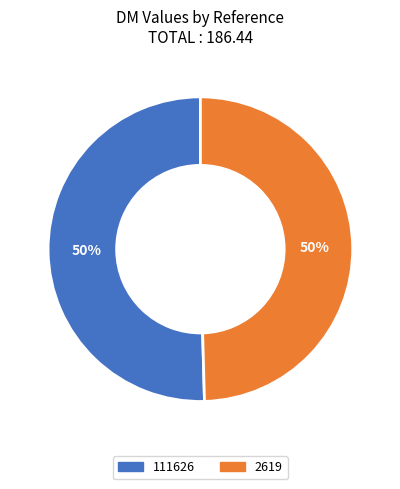

To the nearest percent, what portion does 111626 represent?

50%